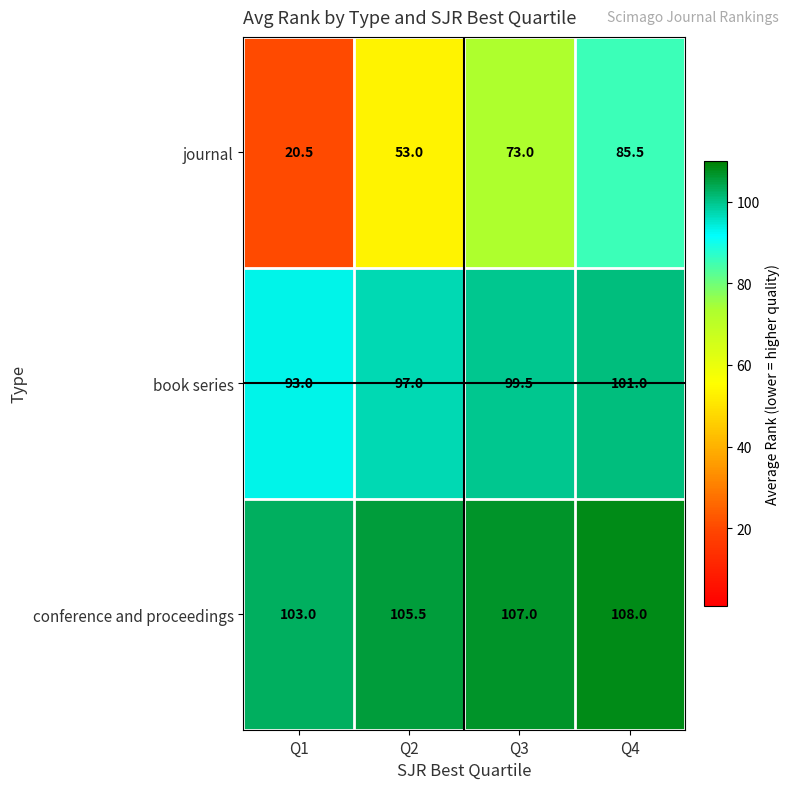

Reading left to right, transcribe all the data shown in this chart.

journal: Q1=20.5	Q2=53.0	Q3=73.0	Q4=85.5
book series: Q1=93.0	Q2=97.0	Q3=99.5	Q4=101.0
conference and proceedings: Q1=103.0	Q2=105.5	Q3=107.0	Q4=108.0